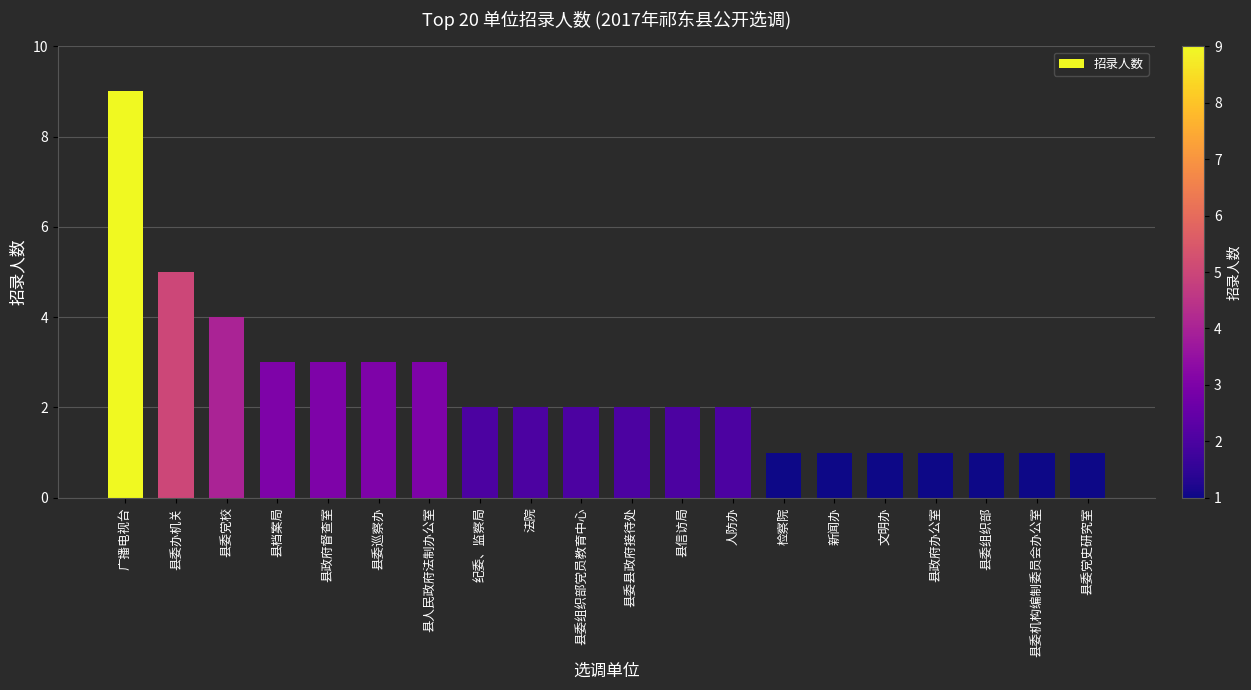

How many bars are there in total?

20